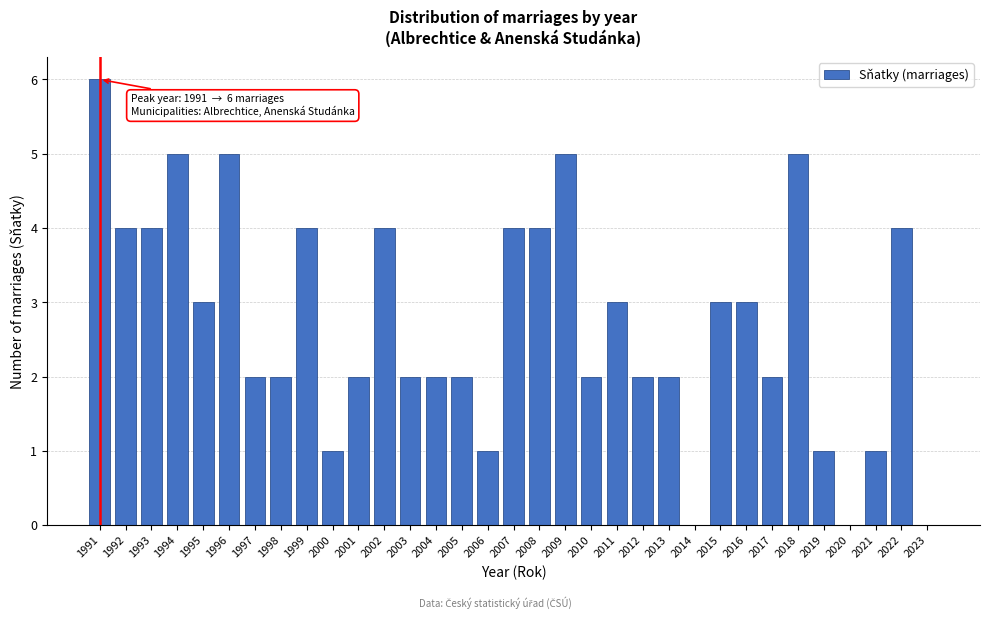

True or false: the data shows 1 at 2015.

False